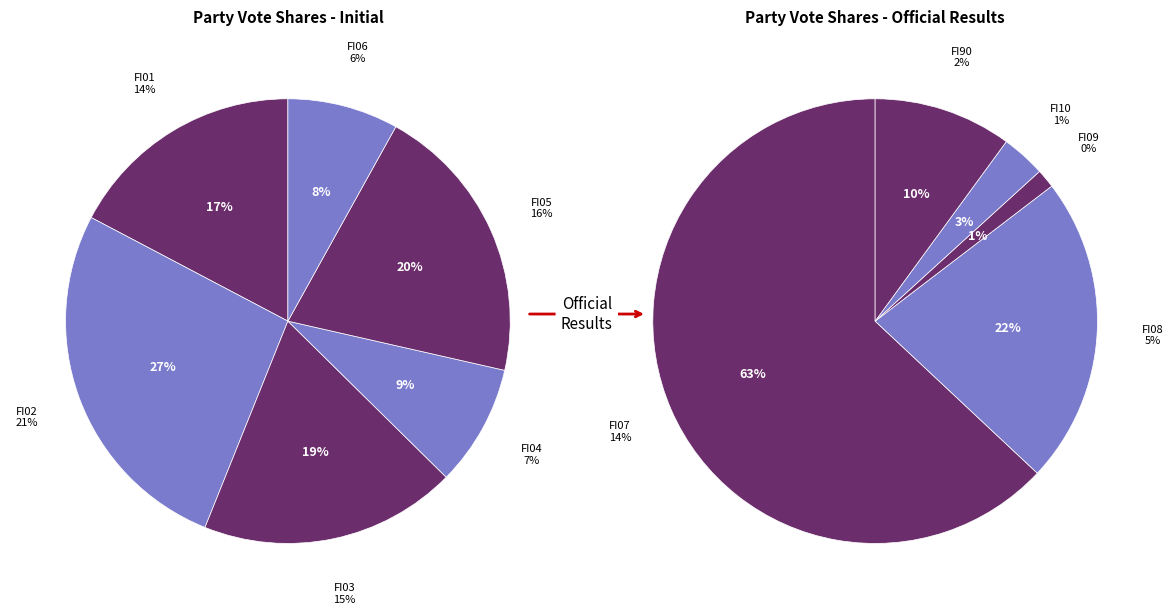

To the nearest percent, what is the average slice percentage?

9%